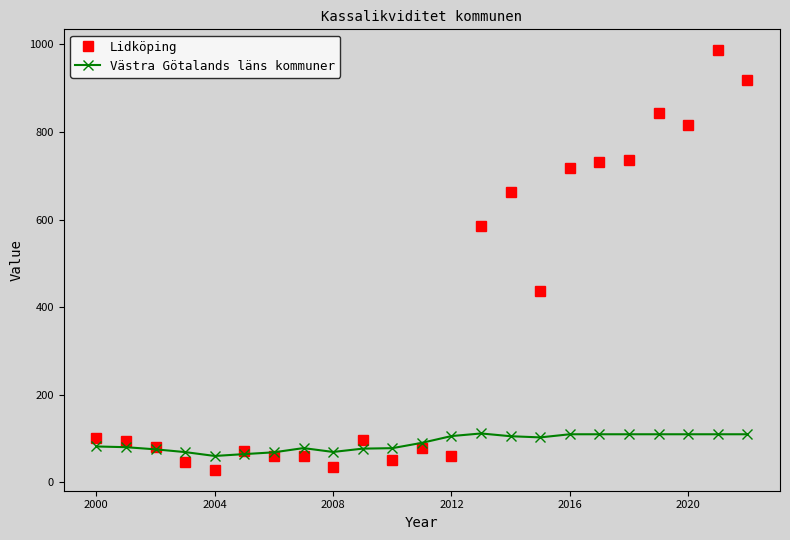

How many values in the Västra Götalands läns kommuner series are below 90?

11